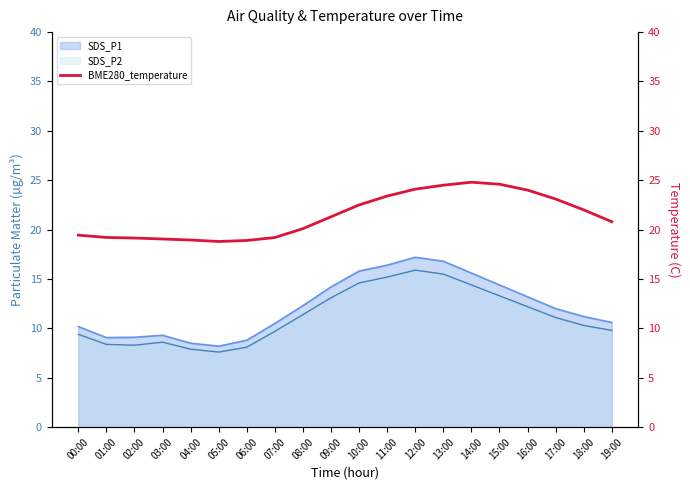

How many data points does each series have?

20